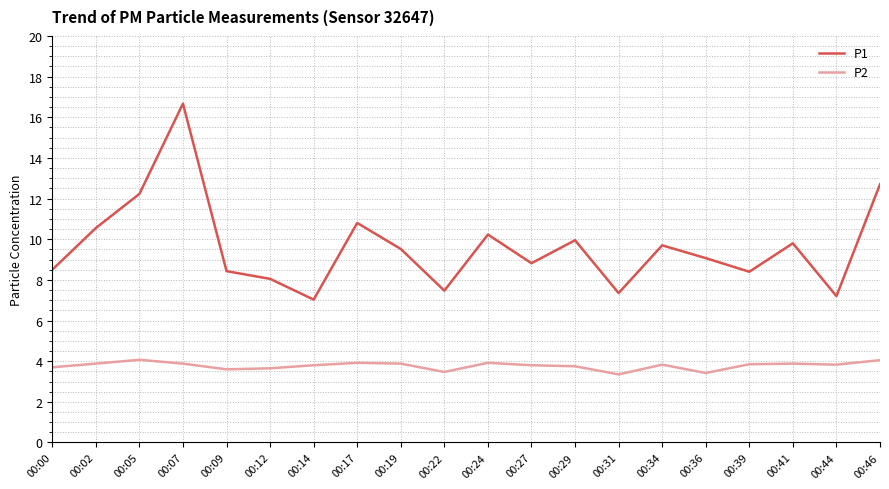

How many series are shown in this chart?

2